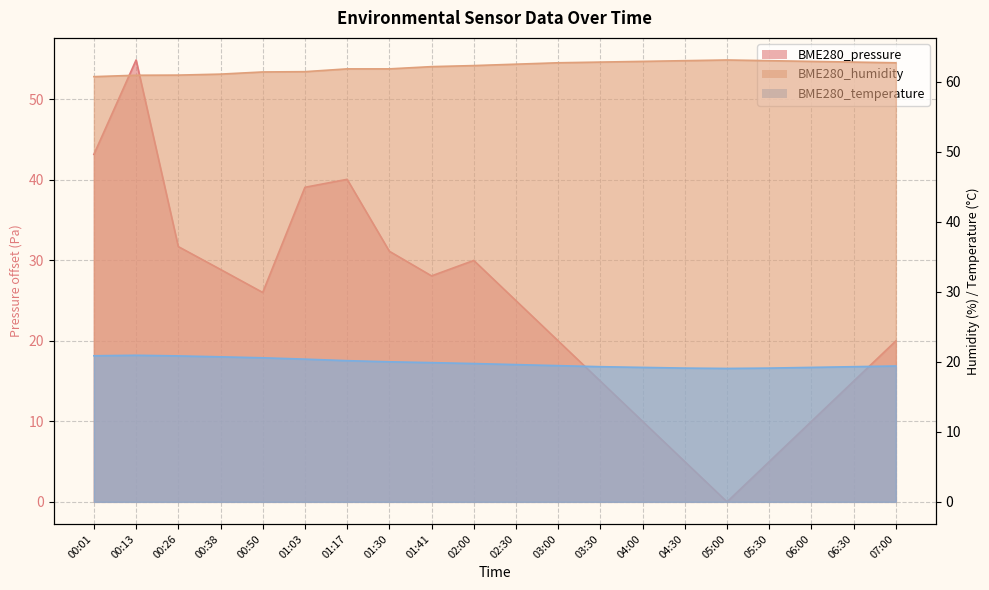

True or false: BME280_temperature and BME280_humidity intersect in this chart.

False